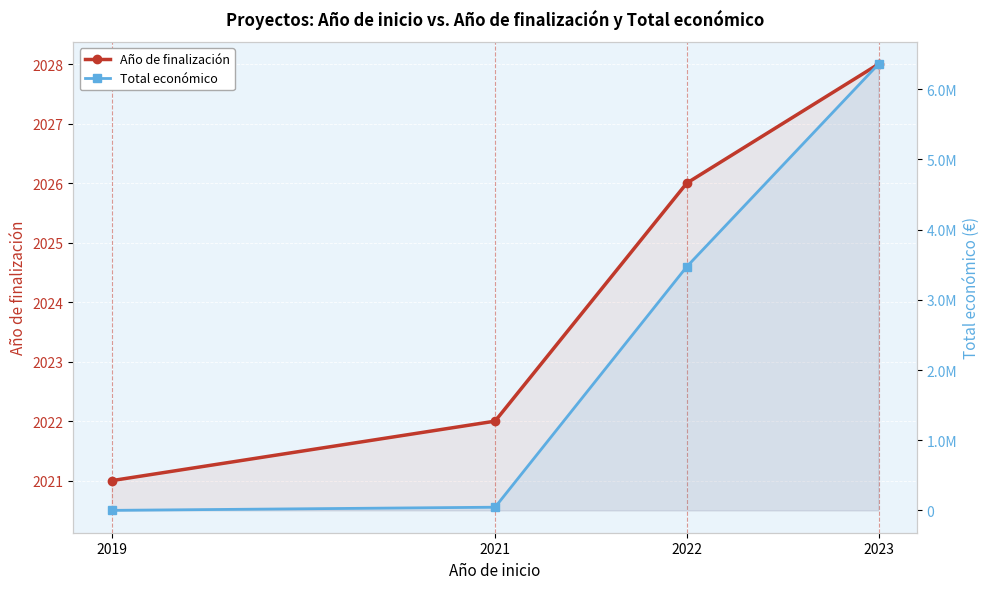

Is the value of Año de finalización at 2022 greater than the value of Total económico at 2019?

Yes